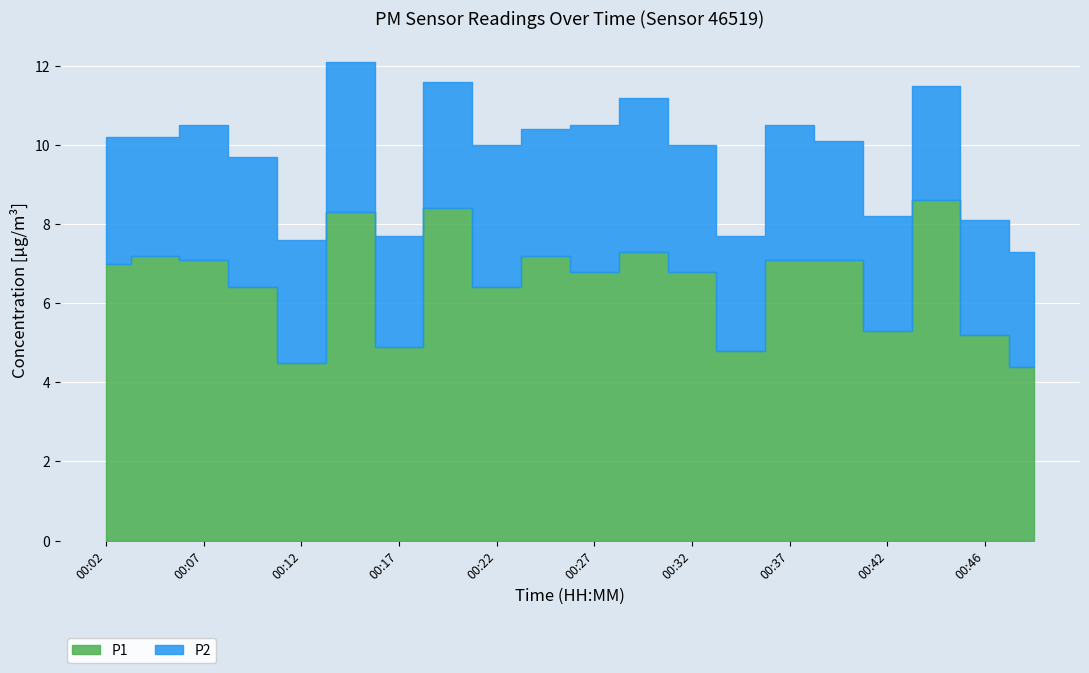

Reading left to right, list all the values displayed in this chart.

P1: 7.0	7.2	7.1	6.4	4.5	8.3	4.9	8.4	6.4	7.2	6.8	7.3	6.8	4.8	7.1	7.1	5.3	8.6	5.2	4.4
P2: 3.2	3.0	3.4	3.3	3.1	3.8	2.8	3.2	3.6	3.2	3.7	3.9	3.2	2.9	3.4	3.0	2.9	2.9	2.9	2.9